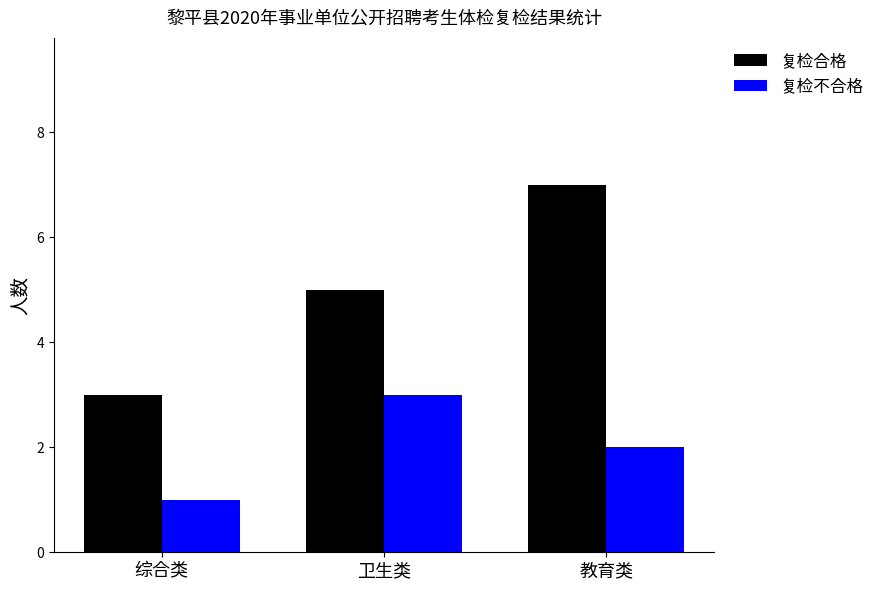

List the labels in order of 复检合格 value, largest first.

教育类, 卫生类, 综合类